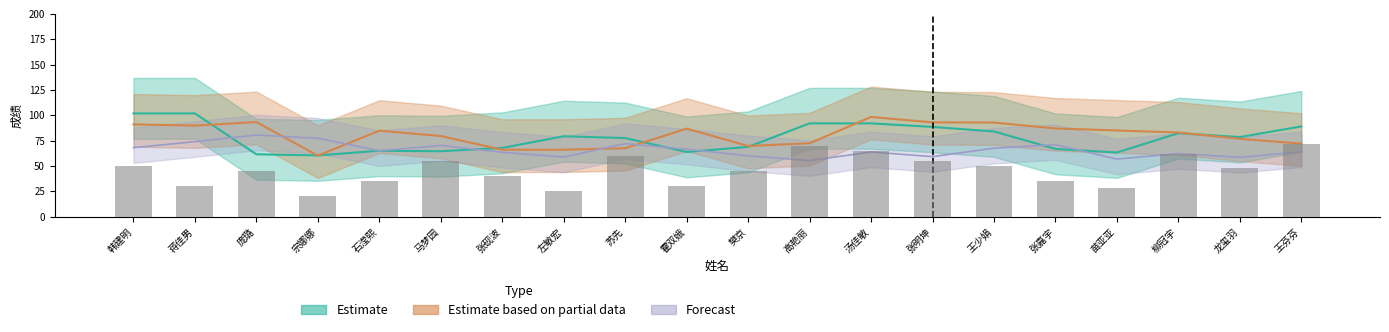

At which label does Estimate first exceed 78?

韩建明